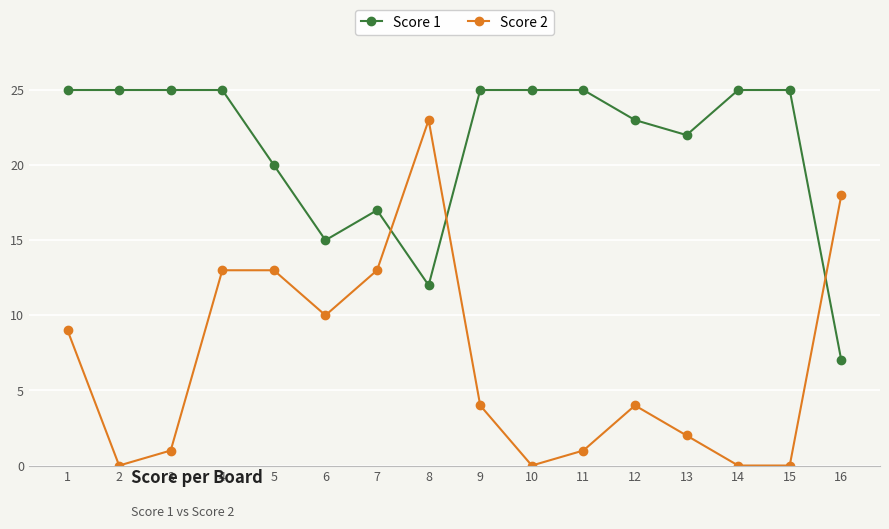

Reading left to right, what are all the values shown in this chart?

Score 1: 25	25	25	25	20	15	17	12	25	25	25	23	22	25	25	7
Score 2: 9	0	1	13	13	10	13	23	4	0	1	4	2	0	0	18